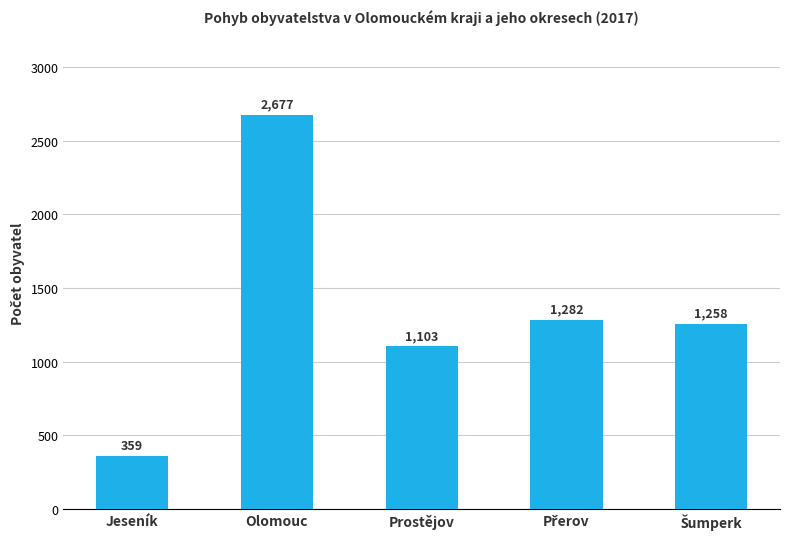

Does the chart contain stacked bars?

No